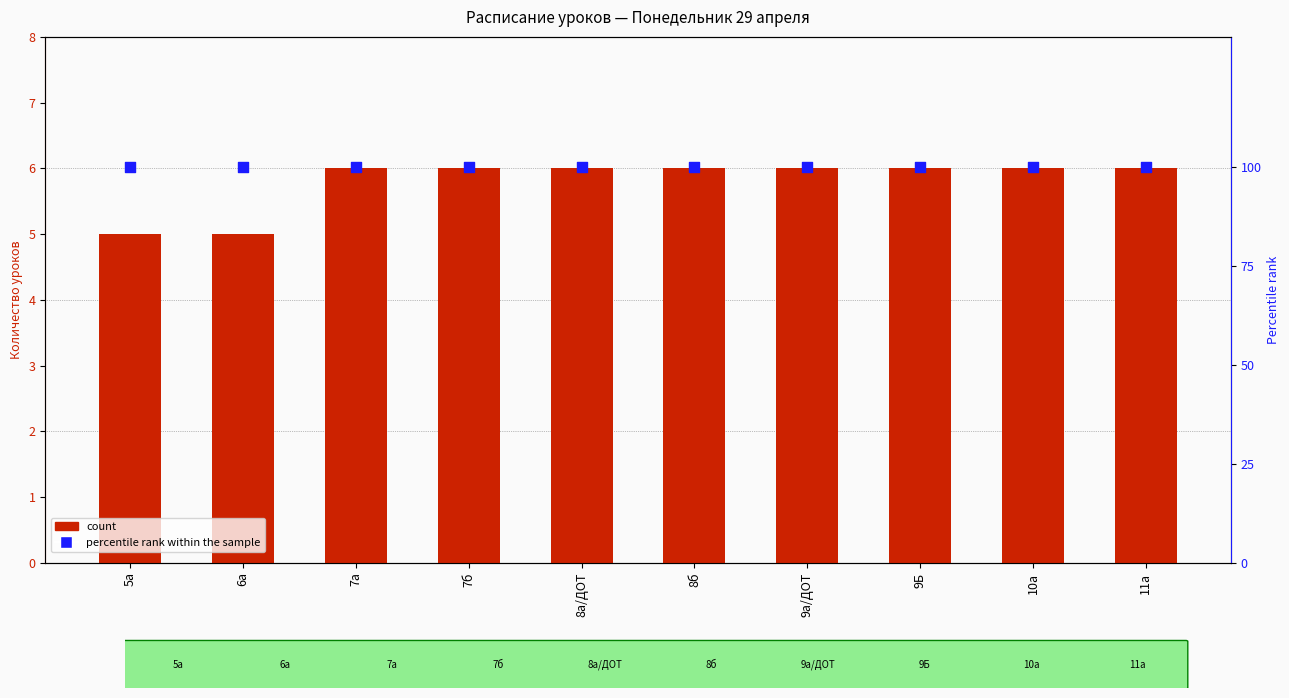

Is the value of count at 5а greater than the value of percentile rank within the sample at 6а?

No